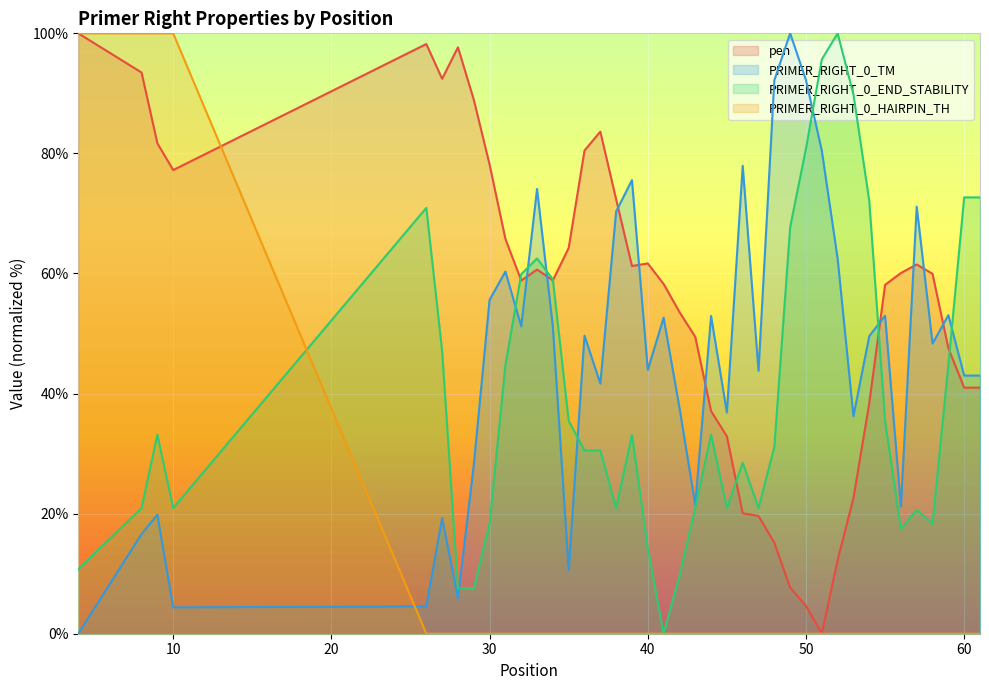

What is the greatest value displayed?

100.0